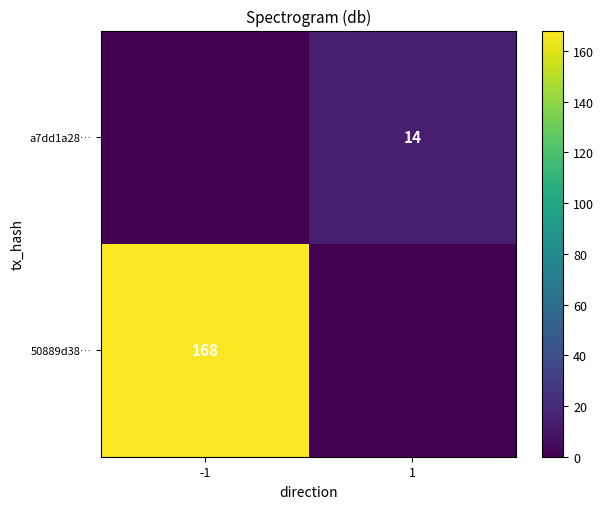

Is the value of 50889d38… at -1 greater than the value of a7dd1a28… at 1?

Yes